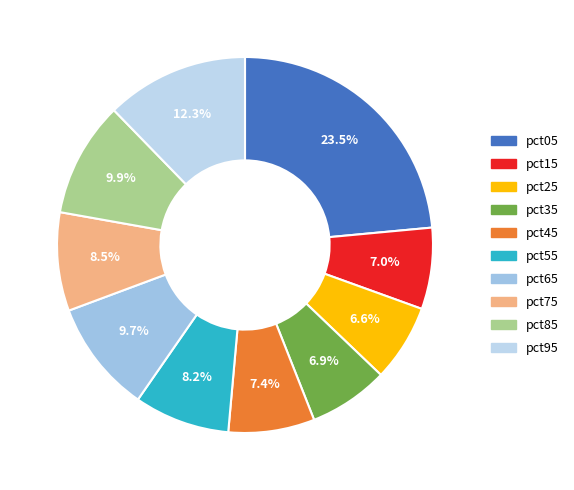

True or false: pct25 accounts for 1% of the total.

False